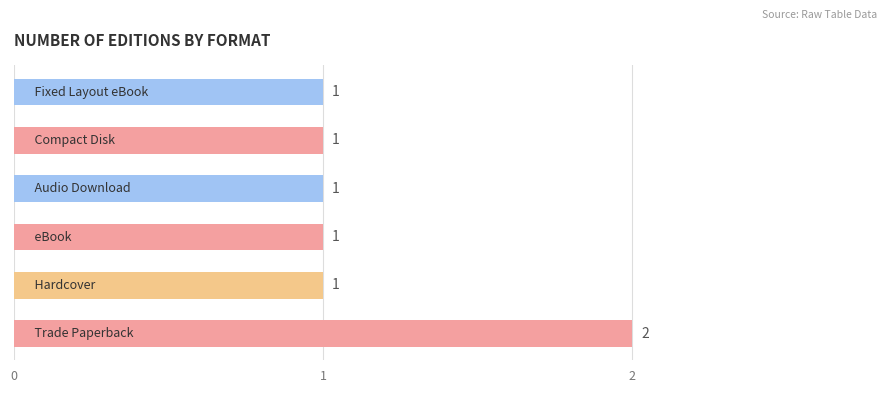

How many values are between 1 and 2?

6